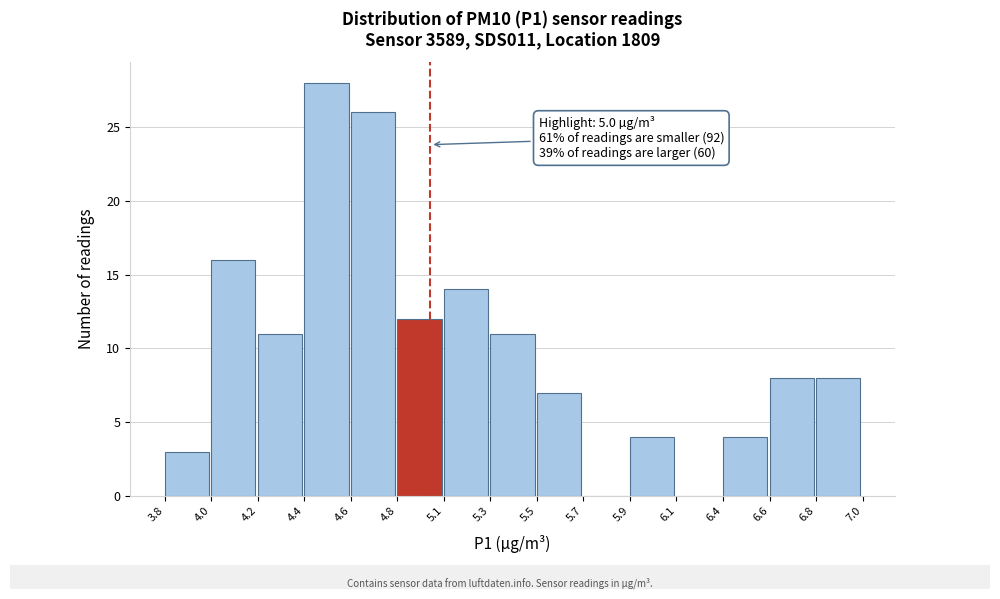

Reading right to left, list all the values displayed in this chart.

6.8=8	6.6=8	6.4=4	6.1=0	5.9=4	5.7=0	5.5=7	5.3=11	5.1=14	4.8=12	4.6=26	4.4=28	4.2=11	4.0=16	3.8=3